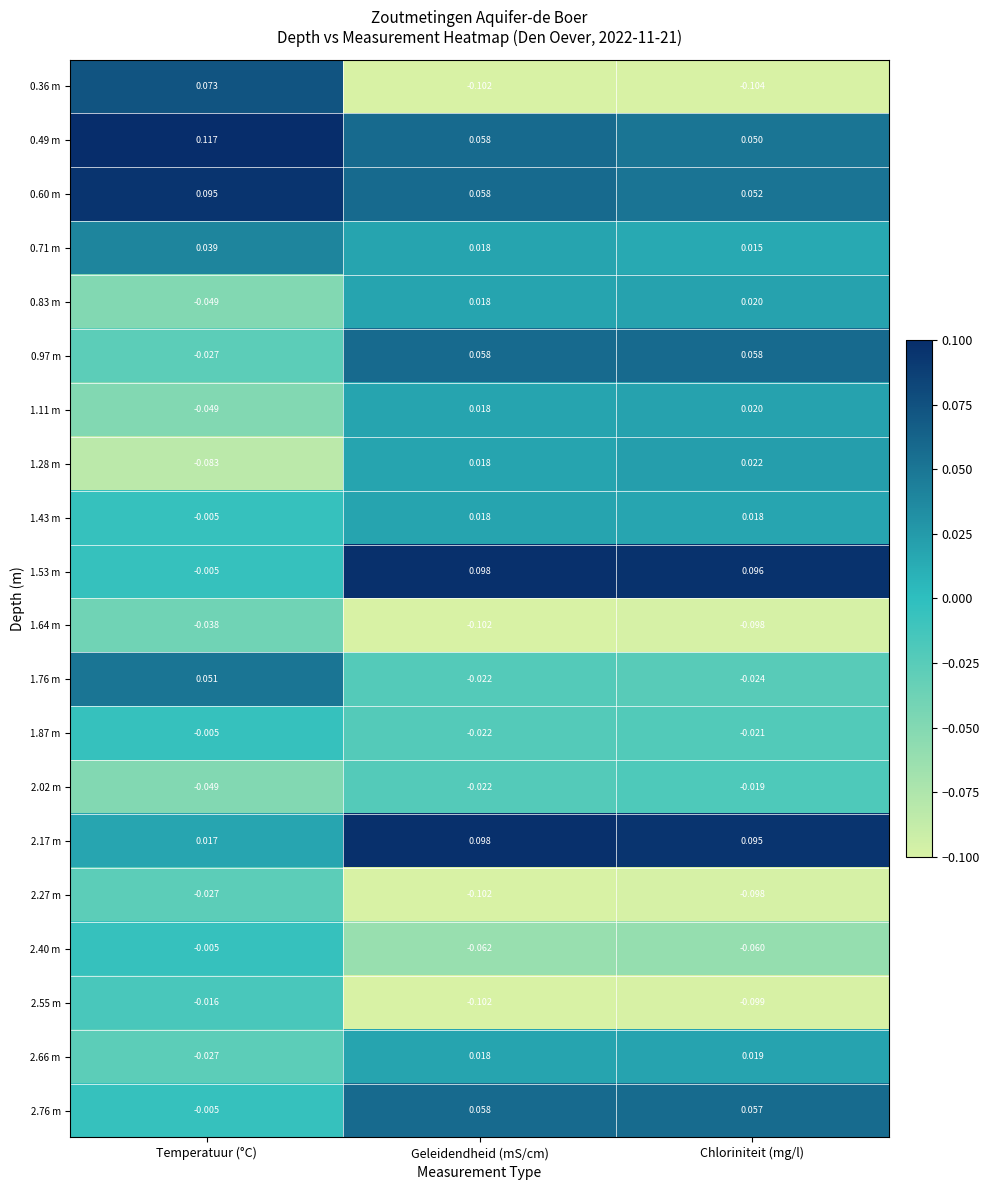

At which category does the chart reach its minimum across all series?

Chloriniteit (mg/l)